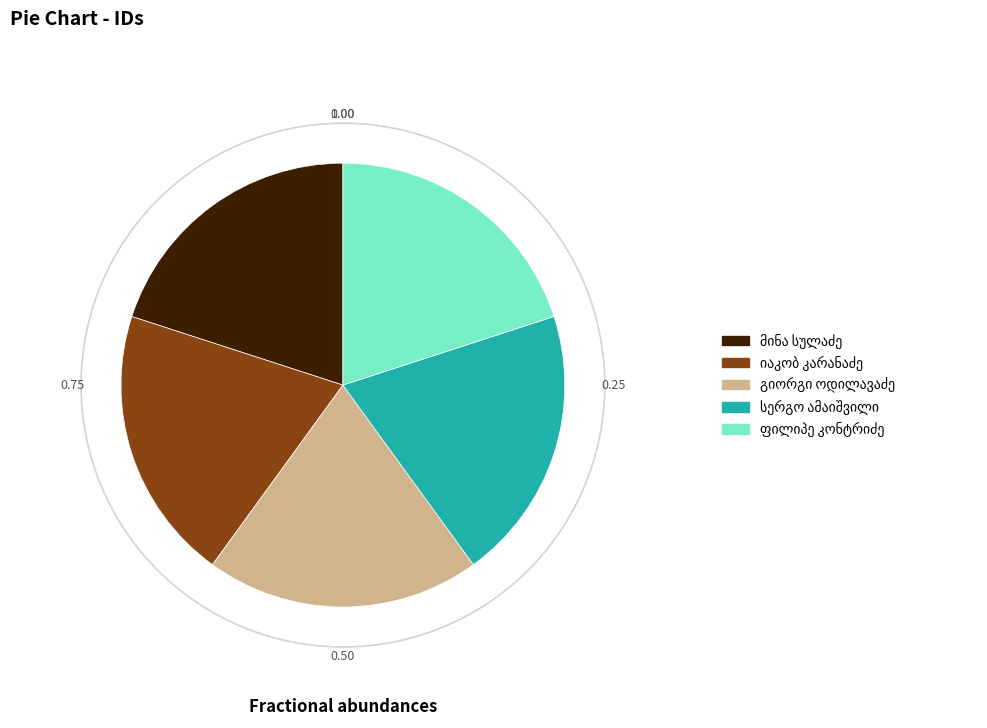

Is there any slice that represents more than half of the pie?

No